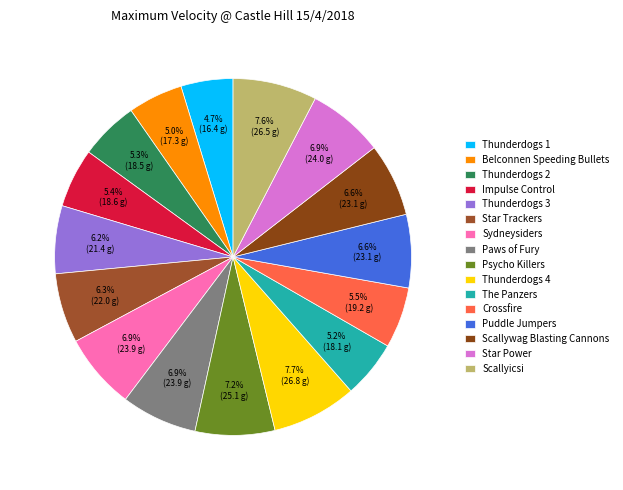

Is there any slice that represents more than half of the pie?

No